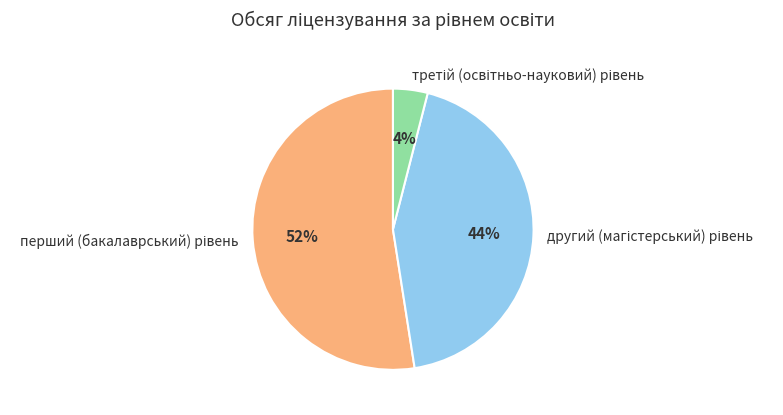

Is there any slice that represents more than half of the pie?

Yes